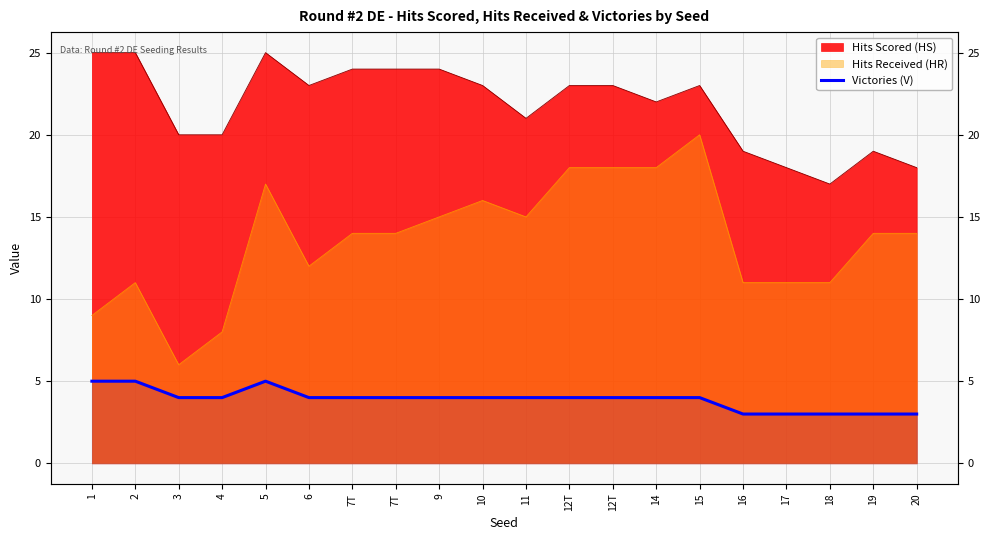

Reading right to left, what are all the values shown in this chart?

3	3	3	3	3	4	4	4	4	4	4	4	4	4	4	5	4	4	5	5